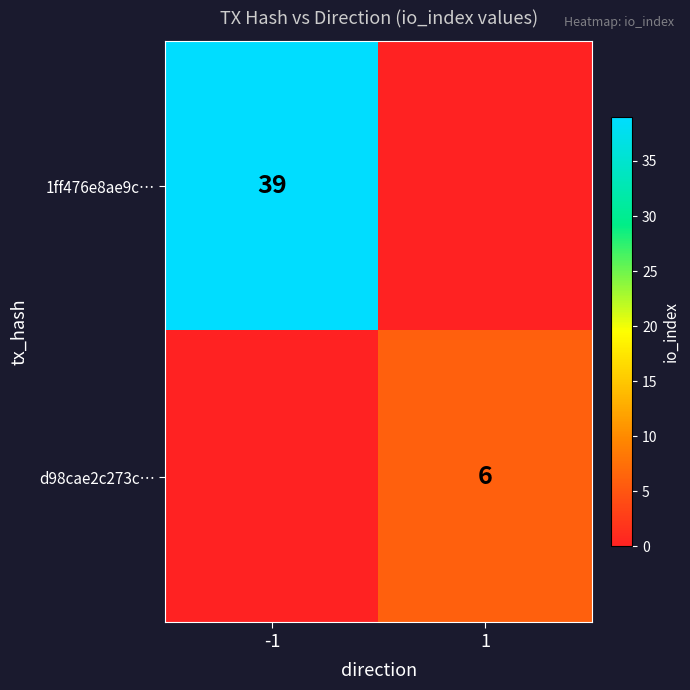

The d98cae2c273c… series shows 6 at 1. True or false?

True